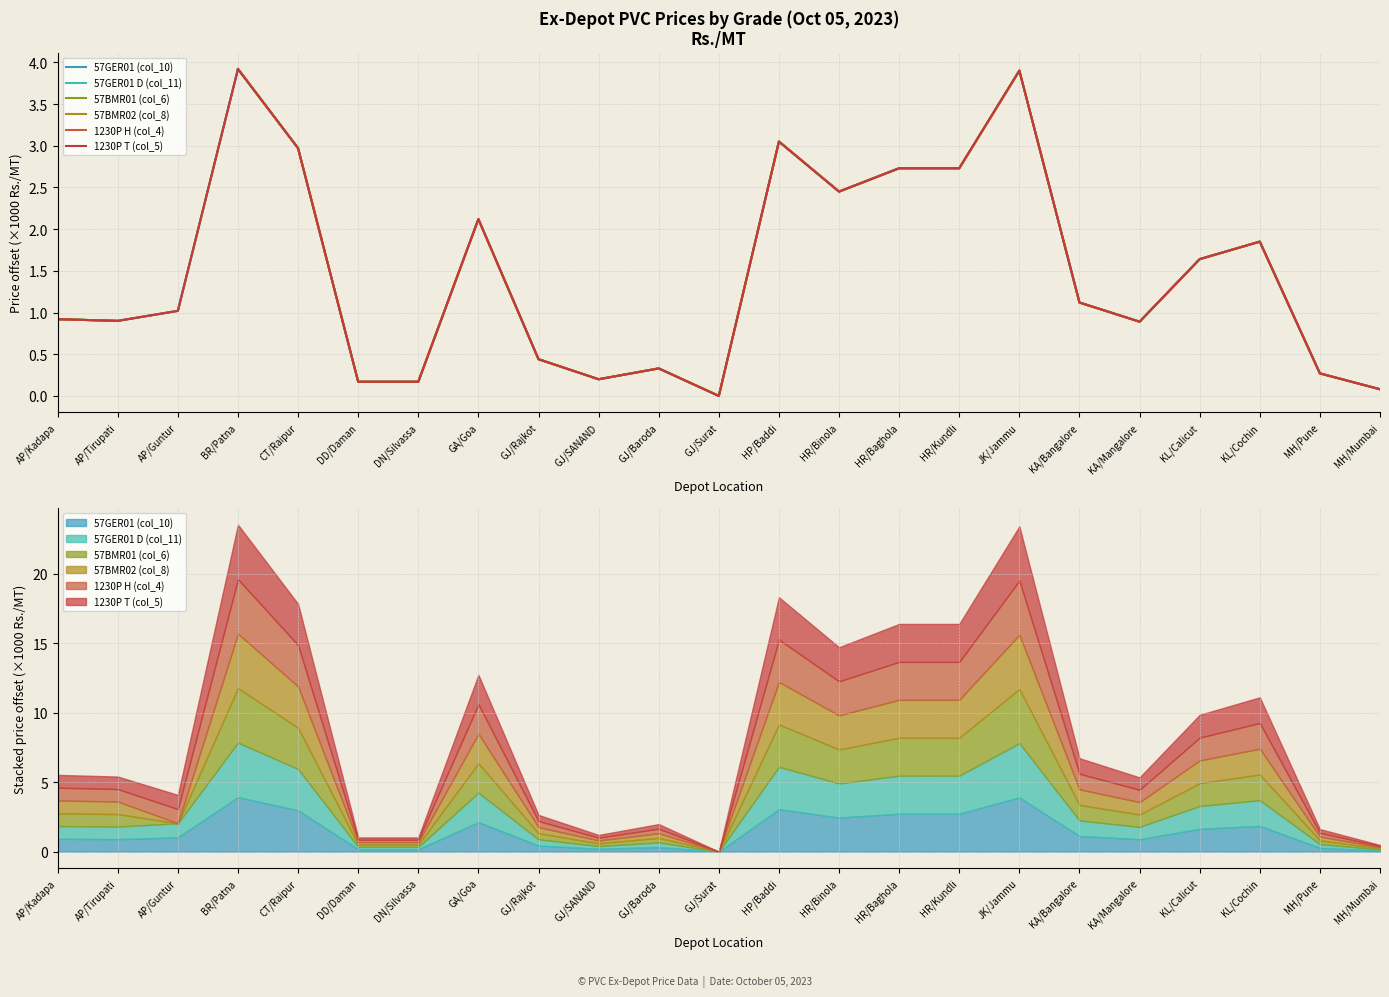

How many values in the 1230P T (col_5) series exceed 1?

12